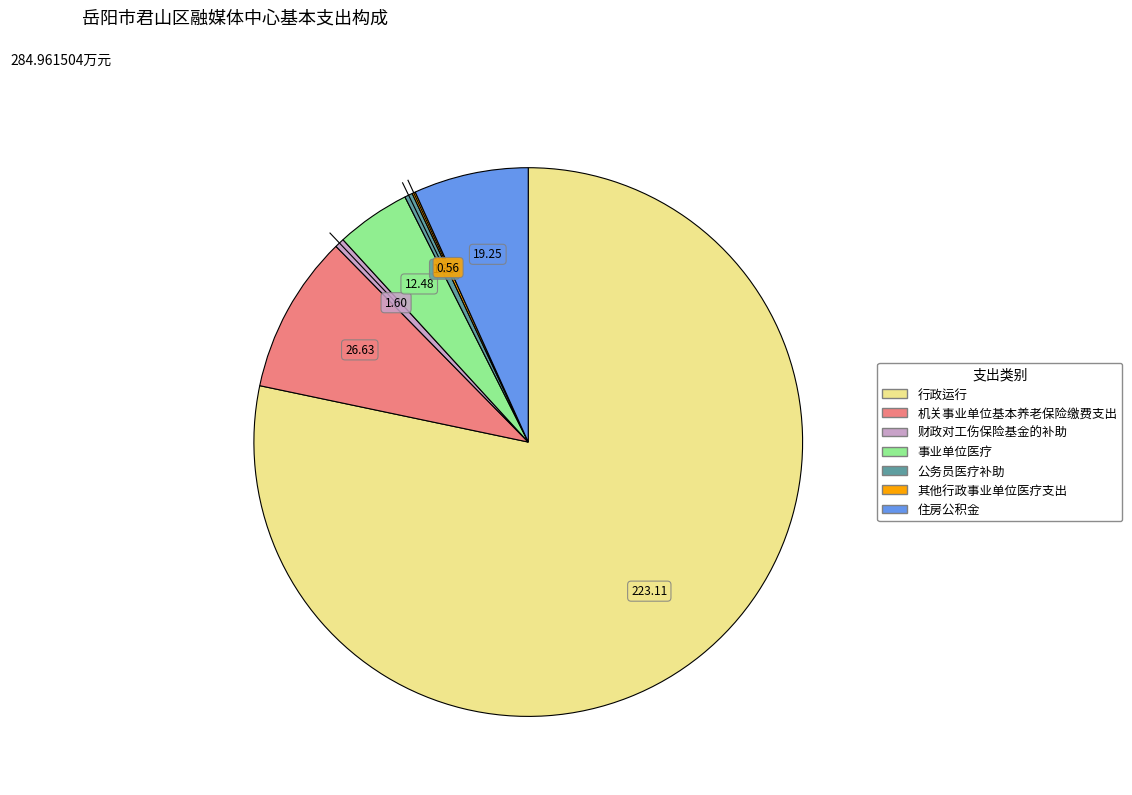

Is there any slice that represents more than half of the pie?

Yes